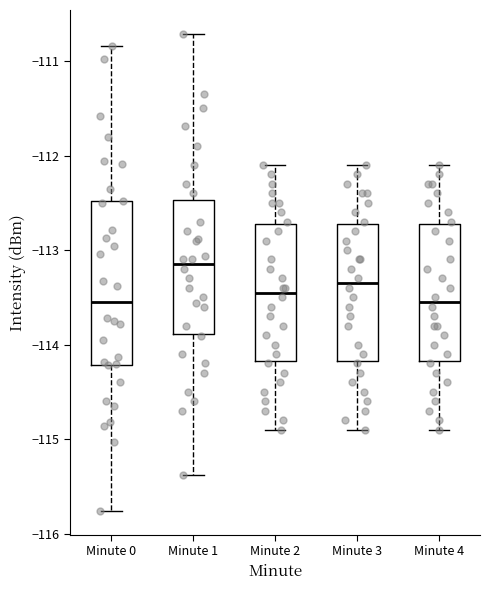

Where does the lower whisker of the box for Minute 2 end on the y-axis? The values are not printed on the chart, so give them approximately, as read against the axis.

-114.9